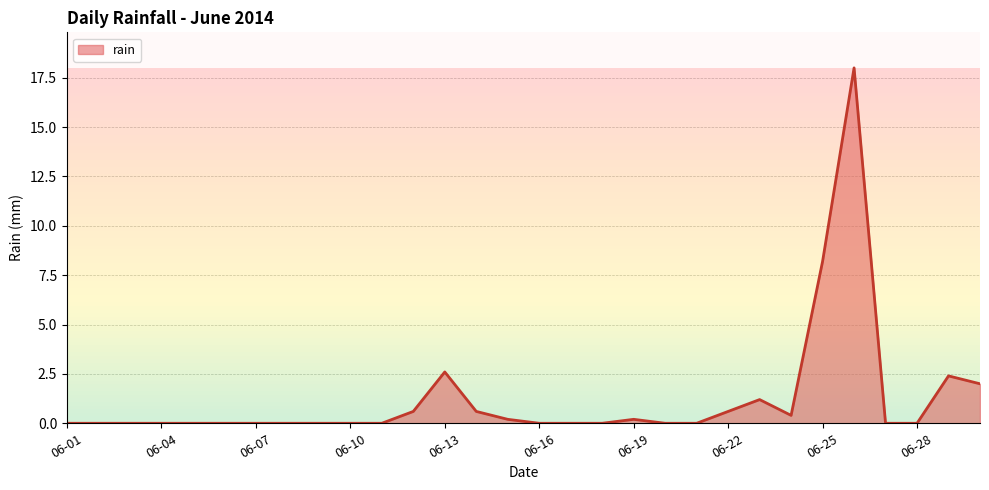

What is the maximum value shown in the chart?

18.0